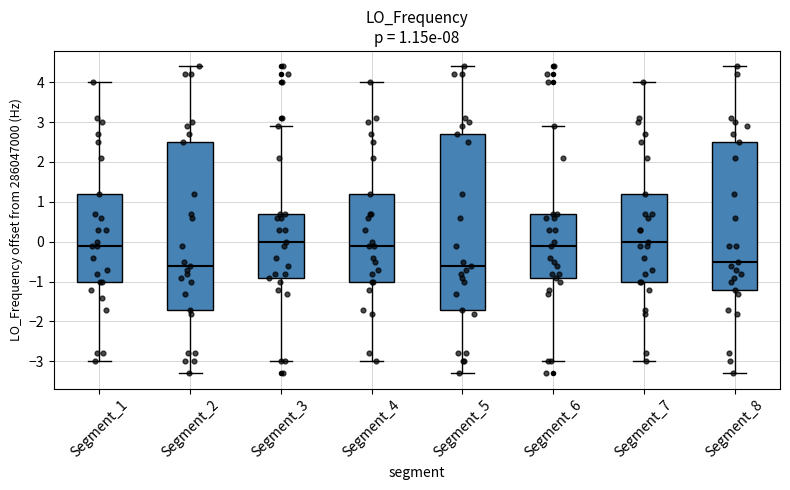

Comparing the boxes themselves (not the whiskers), which one is the tallest?

Segment_5